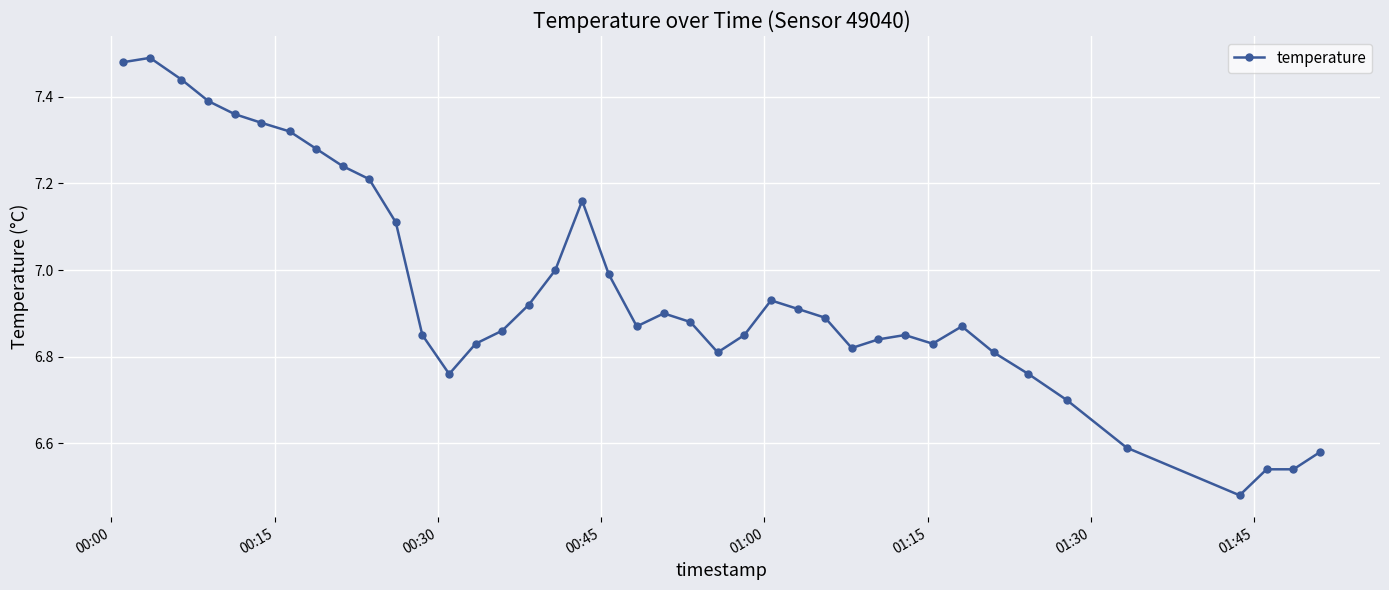

What is the average value?

7.0